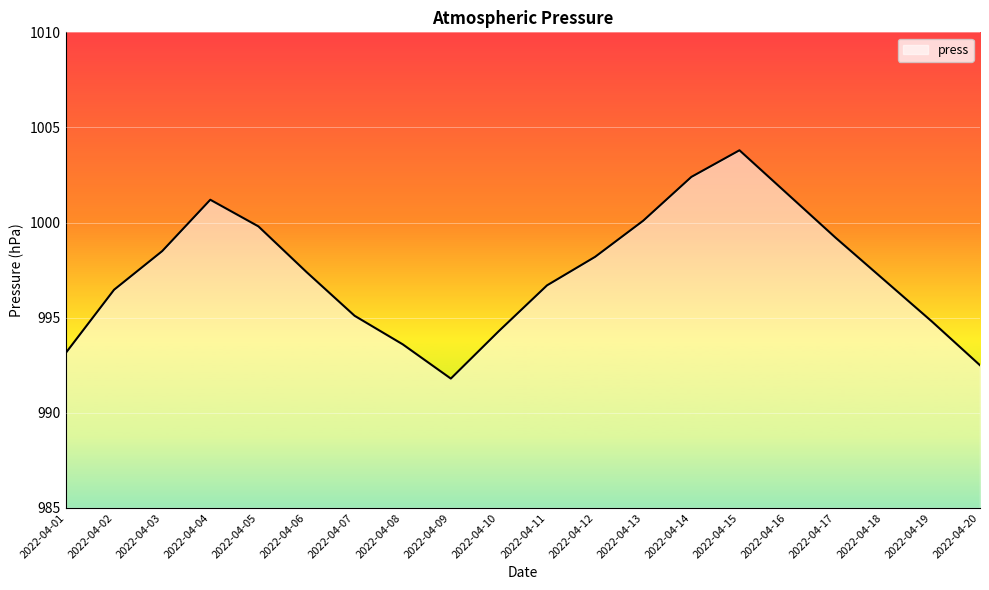

Which has a higher value, 2022-04-08 or 2022-04-02?

2022-04-02